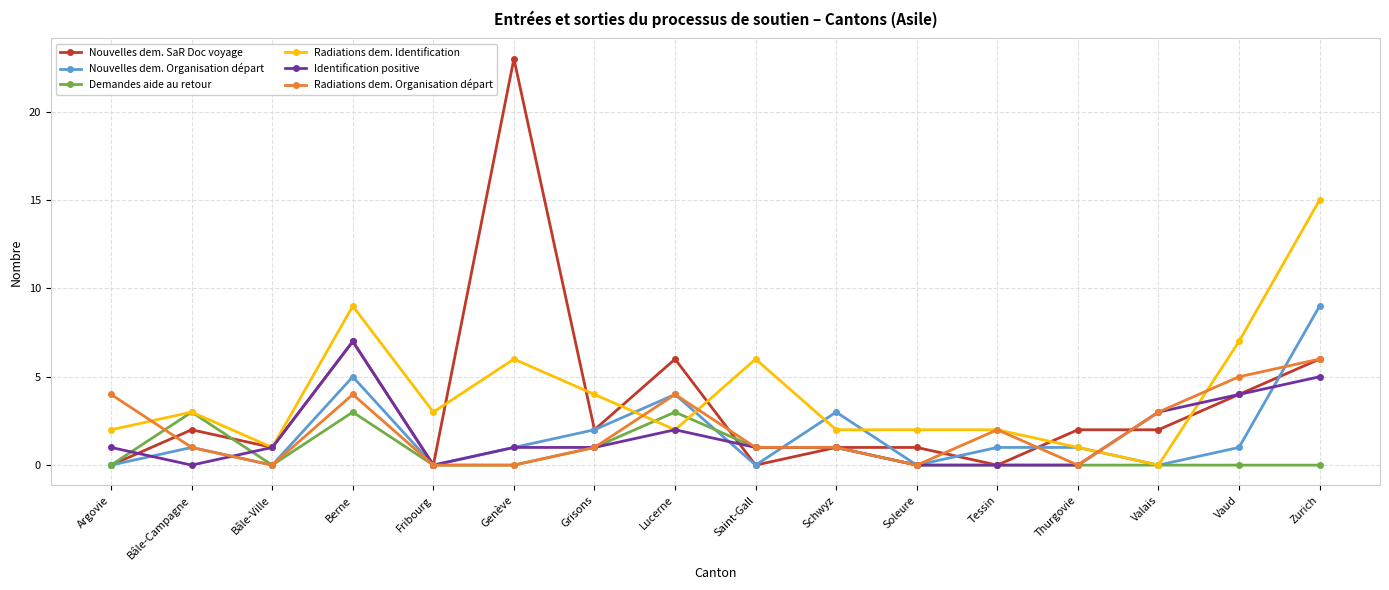

How many series are shown in this chart?

6